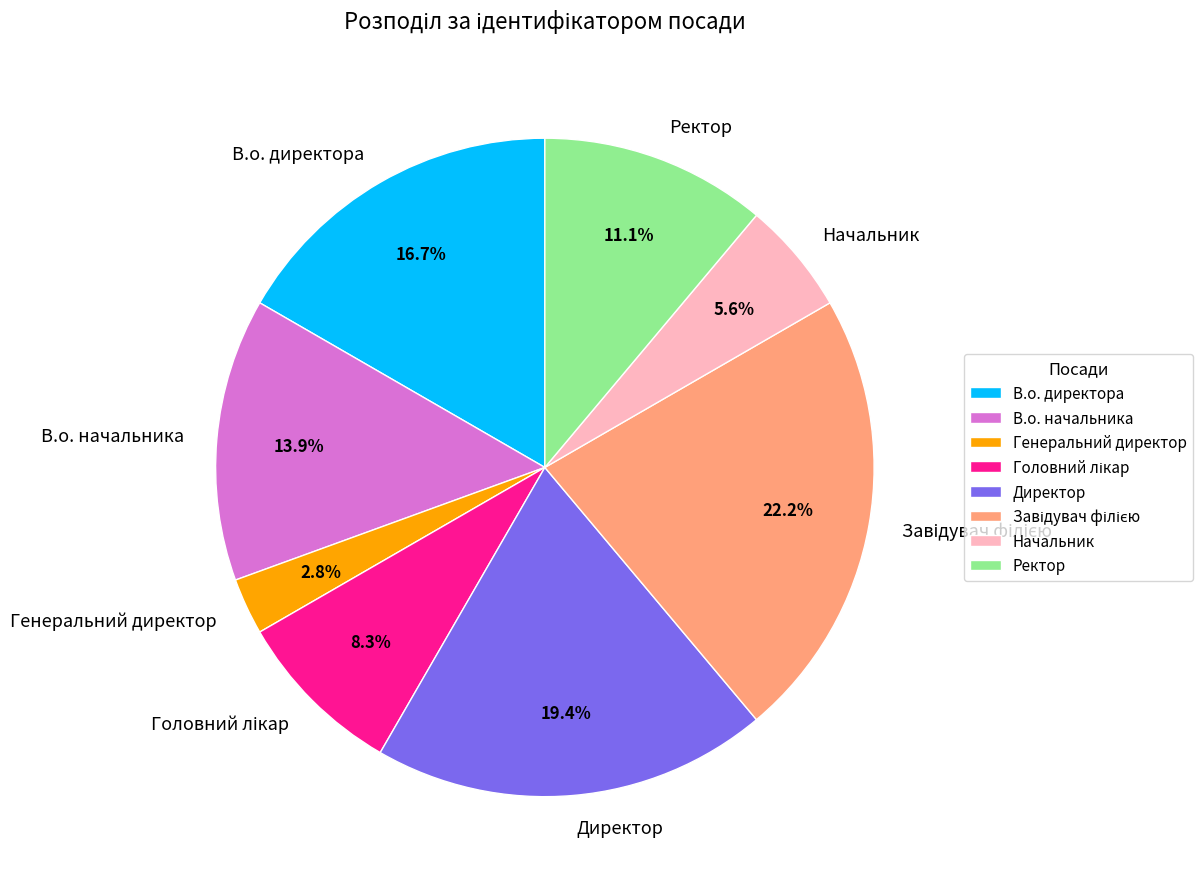

What portion of the pie excludes Генеральний директор?

97.2%